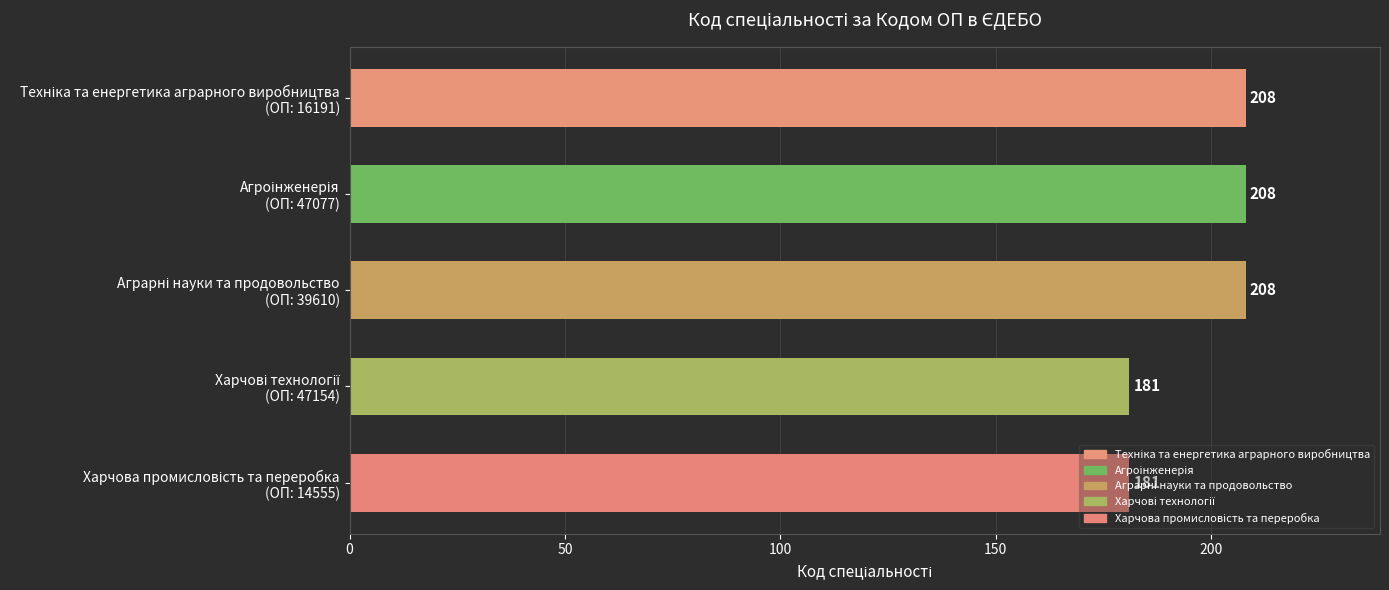

What is the maximum value shown in the chart?

208